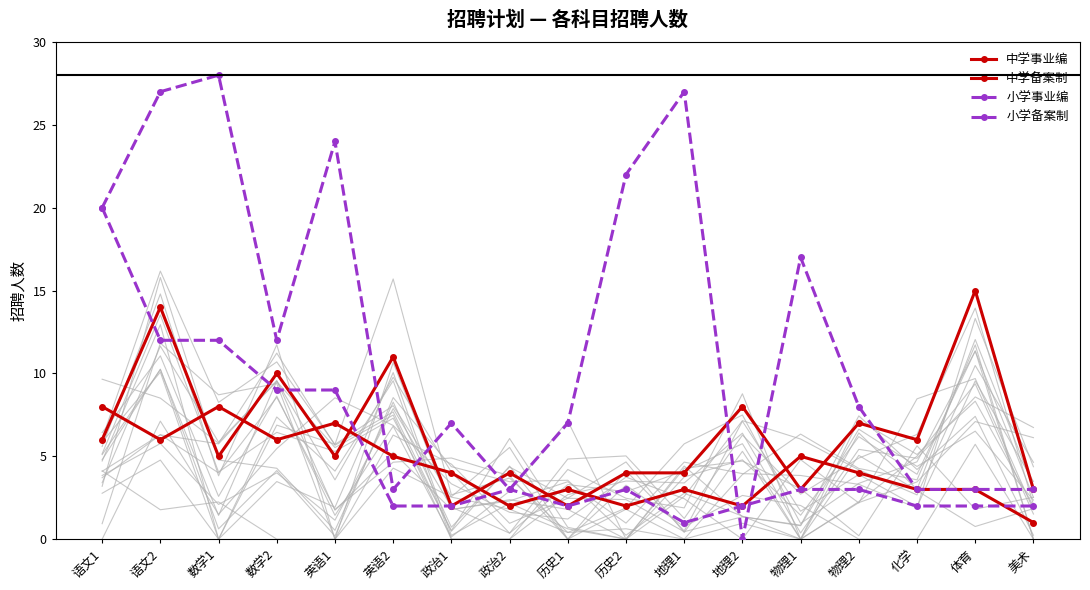

At how many categories does at least one series exceed 0?

17